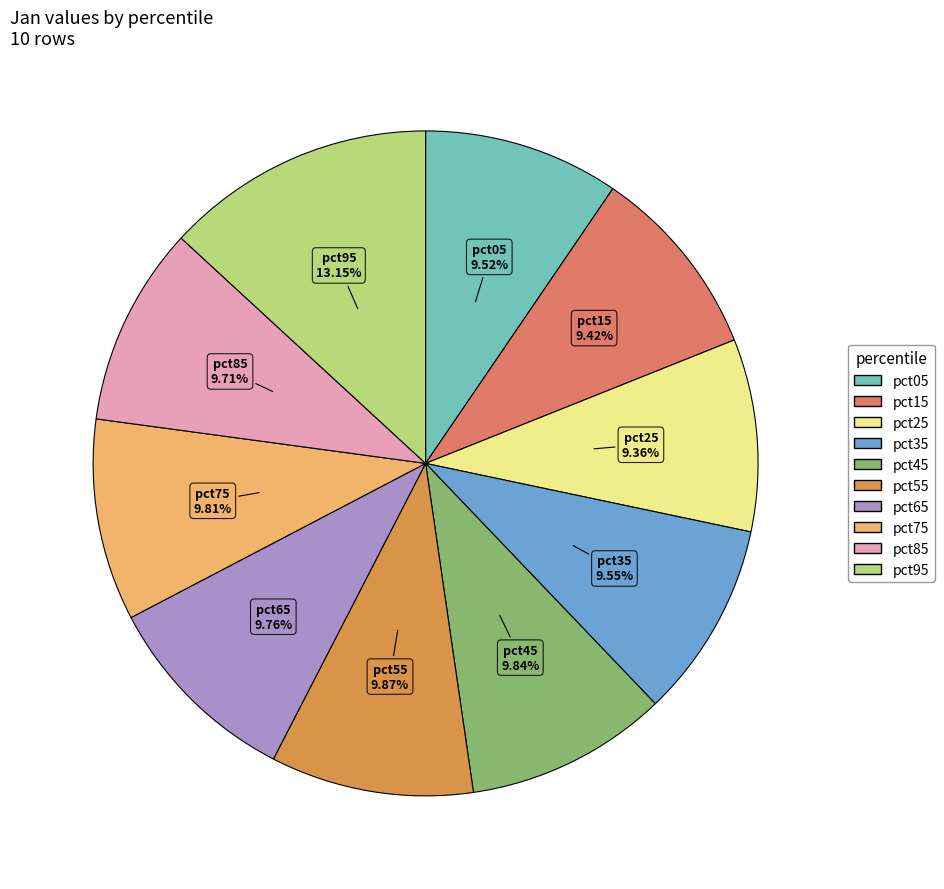

Does pct35 represent more than half of the total?

No